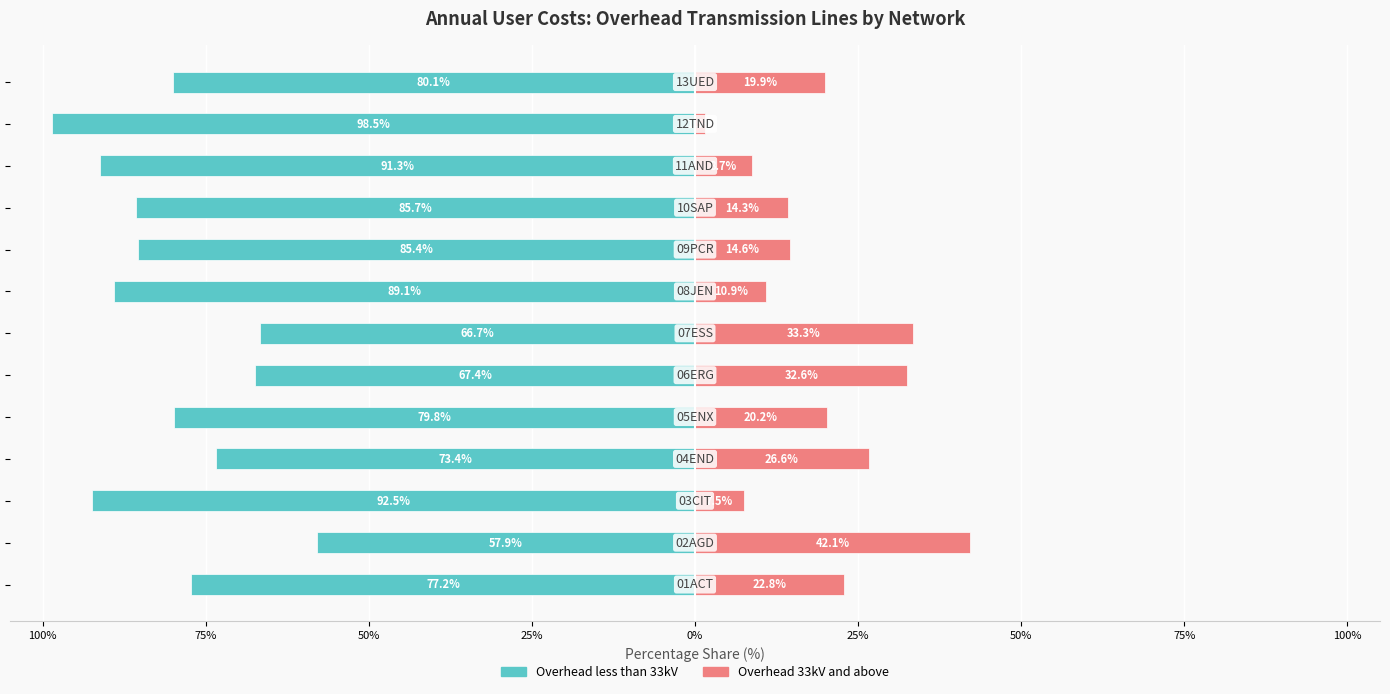

What is the difference between the second highest and second lowest values in the Overhead less than 33kV series?

25.8